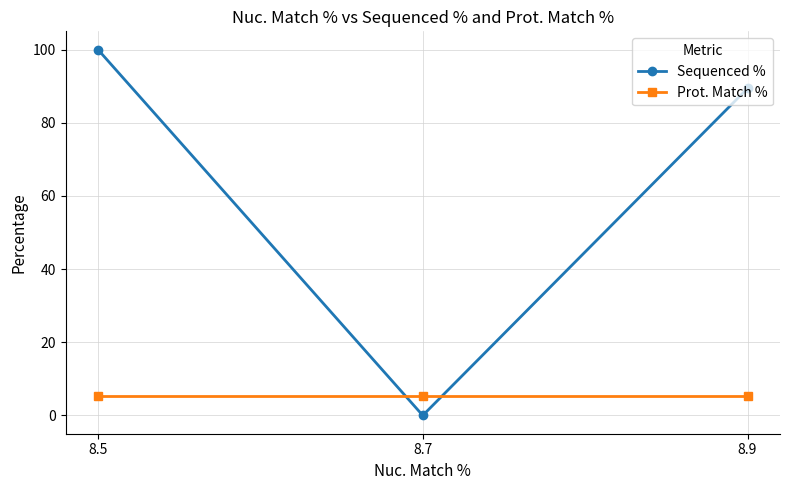

Count the number of categories in the chart.

3